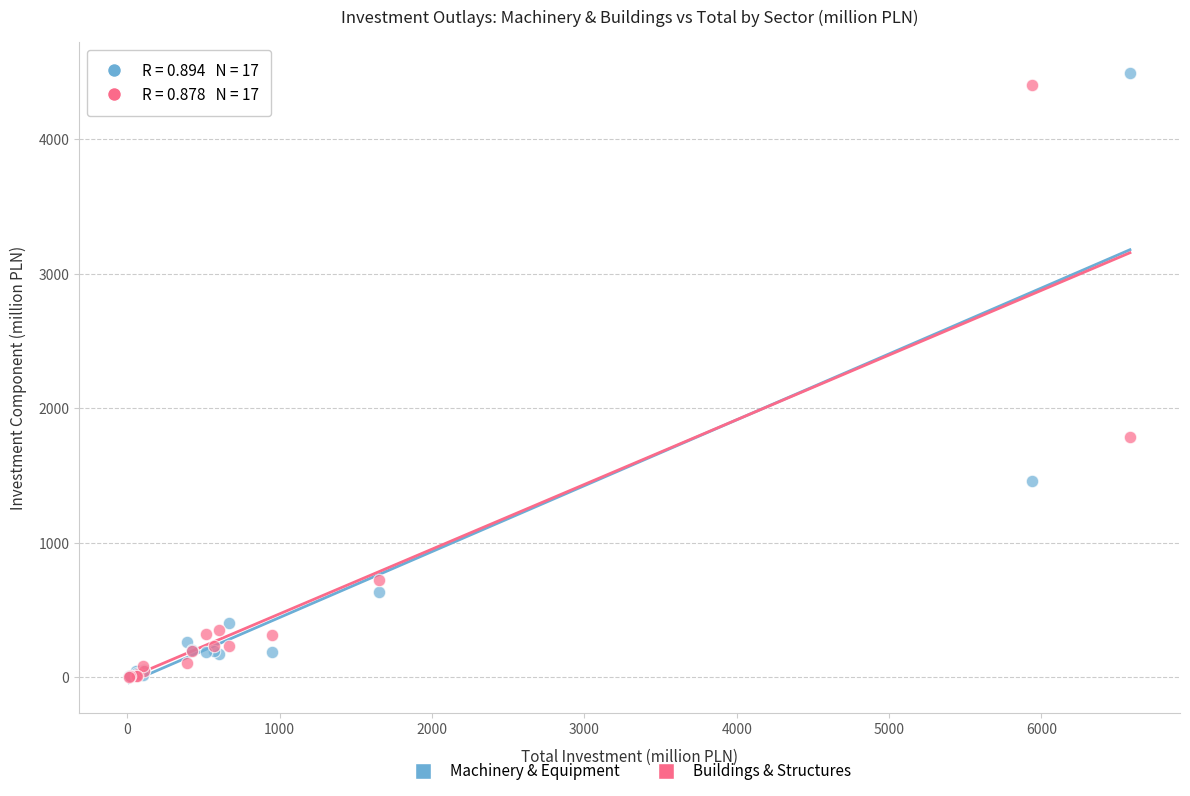

Which series contains the highest Y value?

Machinery & Equipment